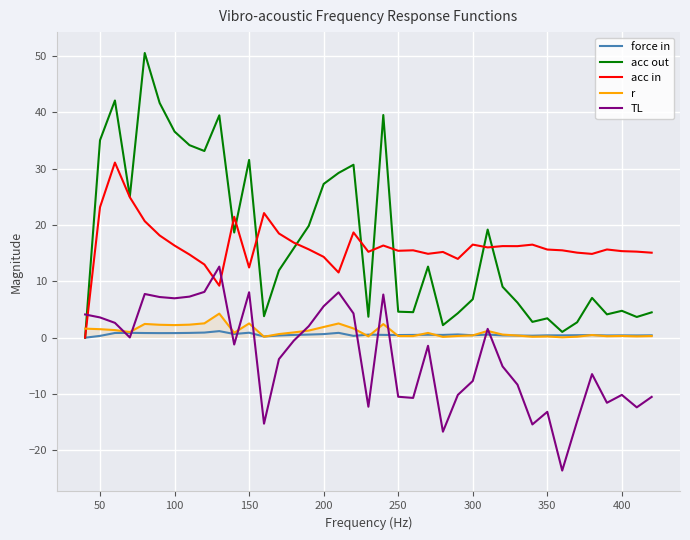

Which series has the largest range (max minus min)?

acc out